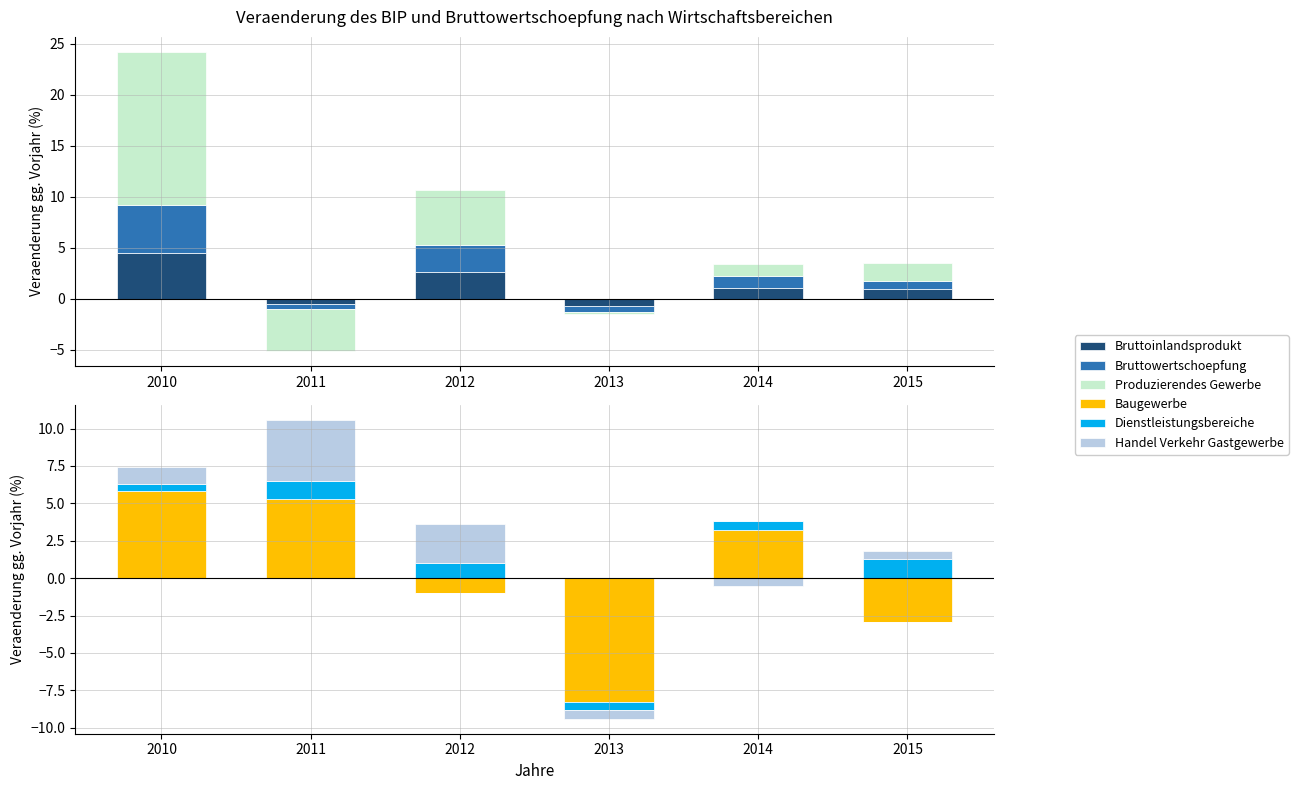

List the labels in order of Bruttoinlandsprodukt value, smallest first.

2011, 2013, 2015, 2014, 2012, 2010